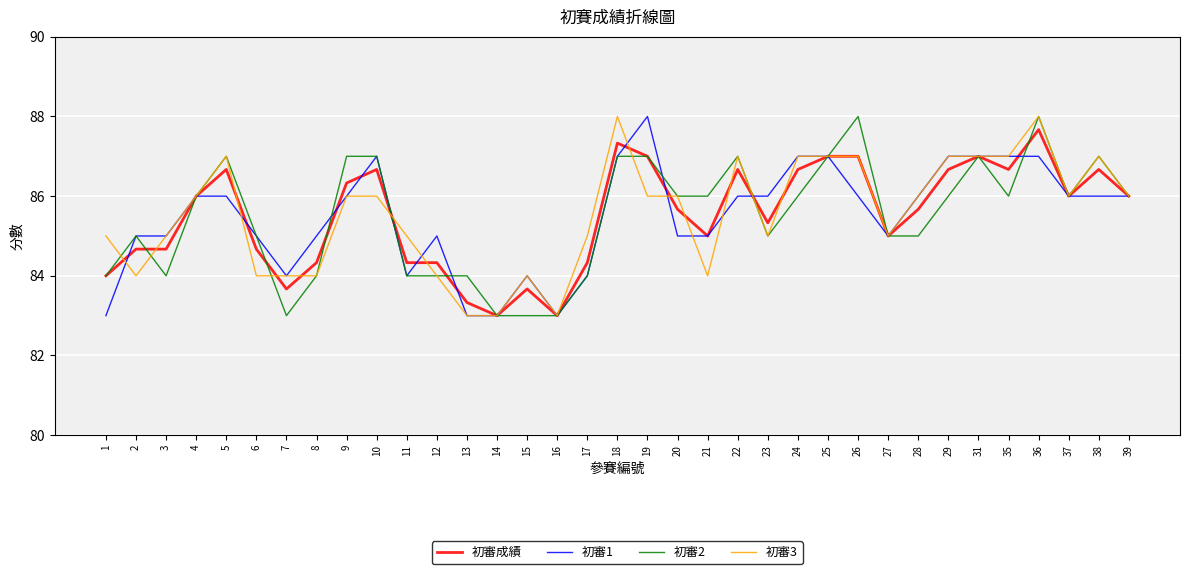

Reading left to right, what are all the values shown in this chart?

初審成績: 1=84.0	2=84.7	3=84.7	4=86.0	5=86.7	6=84.7	7=83.7	8=84.3	9=86.3	10=86.7	11=84.3	12=84.3	13=83.3	14=83.0	15=83.7	16=83.0	17=84.3	18=87.3	19=87.0	20=85.7	21=85.0	22=86.7	23=85.3	24=86.7	25=87.0	26=87.0	27=85.0	28=85.7	29=86.7	31=87.0	35=86.7	36=87.7	37=86.0	38=86.7	39=86.0
初審1: 1=83.0	2=85.0	3=85.0	4=86.0	5=86.0	6=85.0	7=84.0	8=85.0	9=86.0	10=87.0	11=84.0	12=85.0	13=83.0	14=83.0	15=84.0	16=83.0	17=84.0	18=87.0	19=88.0	20=85.0	21=85.0	22=86.0	23=86.0	24=87.0	25=87.0	26=86.0	27=85.0	28=86.0	29=87.0	31=87.0	35=87.0	36=87.0	37=86.0	38=86.0	39=86.0
初審2: 1=84.0	2=85.0	3=84.0	4=86.0	5=87.0	6=85.0	7=83.0	8=84.0	9=87.0	10=87.0	11=84.0	12=84.0	13=84.0	14=83.0	15=83.0	16=83.0	17=84.0	18=87.0	19=87.0	20=86.0	21=86.0	22=87.0	23=85.0	24=86.0	25=87.0	26=88.0	27=85.0	28=85.0	29=86.0	31=87.0	35=86.0	36=88.0	37=86.0	38=87.0	39=86.0
初審3: 1=85.0	2=84.0	3=85.0	4=86.0	5=87.0	6=84.0	7=84.0	8=84.0	9=86.0	10=86.0	11=85.0	12=84.0	13=83.0	14=83.0	15=84.0	16=83.0	17=85.0	18=88.0	19=86.0	20=86.0	21=84.0	22=87.0	23=85.0	24=87.0	25=87.0	26=87.0	27=85.0	28=86.0	29=87.0	31=87.0	35=87.0	36=88.0	37=86.0	38=87.0	39=86.0